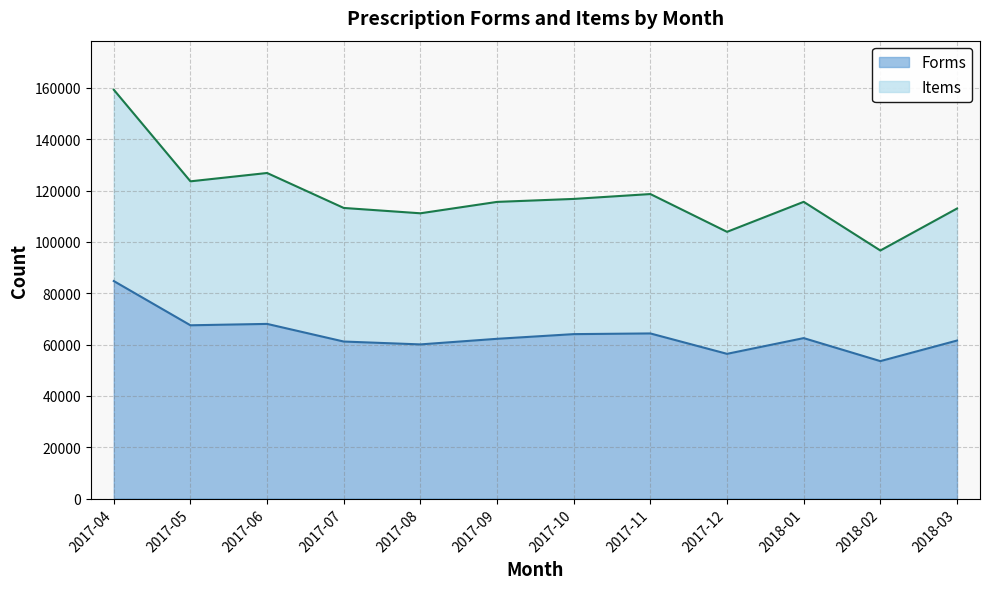

Is the value of Items at 2017-07 greater than the value of Forms at 2017-06?

Yes